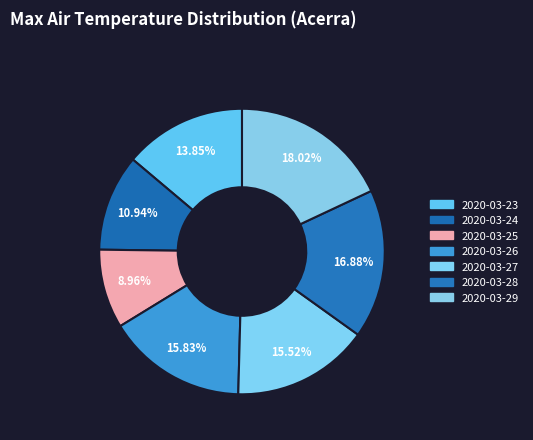

The 2020-03-28 slice represents 17% of the pie. True or false?

True